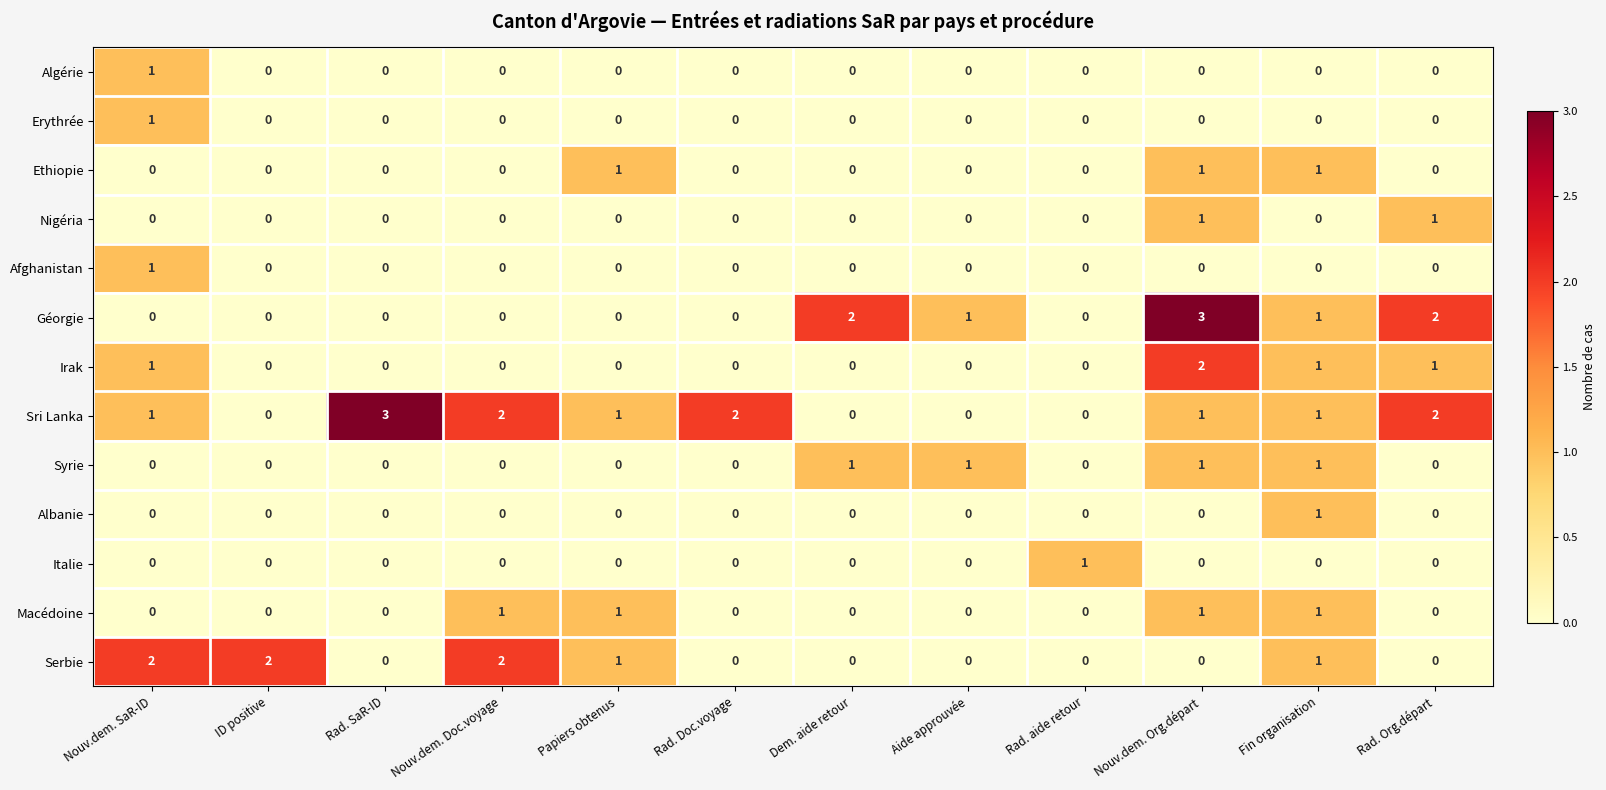

What is the sum of all Serbie values?

8